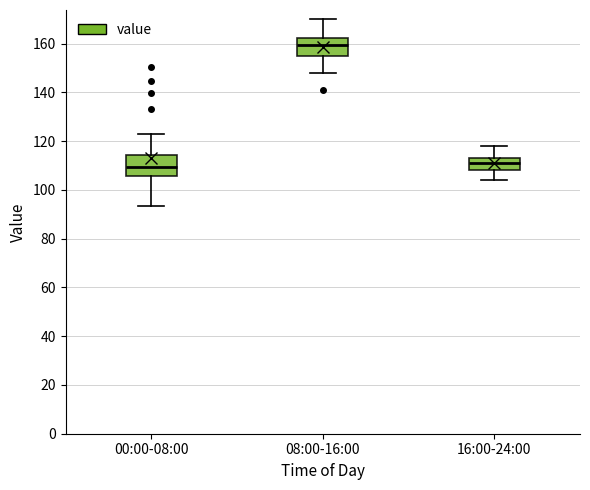

Where does the lower whisker of the box for 00:00-08:00 end on the y-axis? The values are not printed on the chart, so give them approximately, as read against the axis.

94